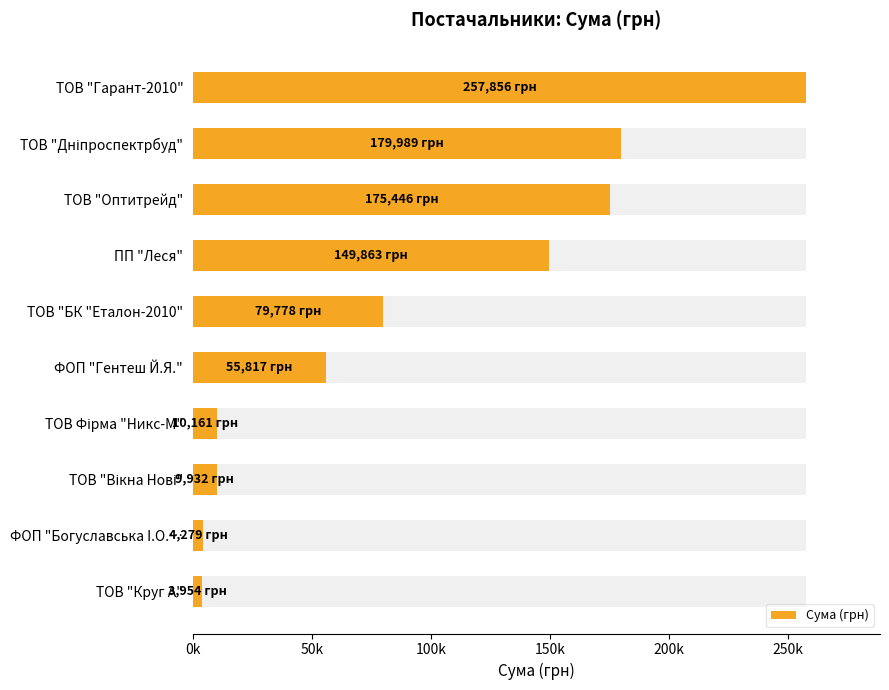

Between ФОП "Богуславська I.О.… and ТОВ "Круг А", which is larger?

ФОП "Богуславська I.О.…